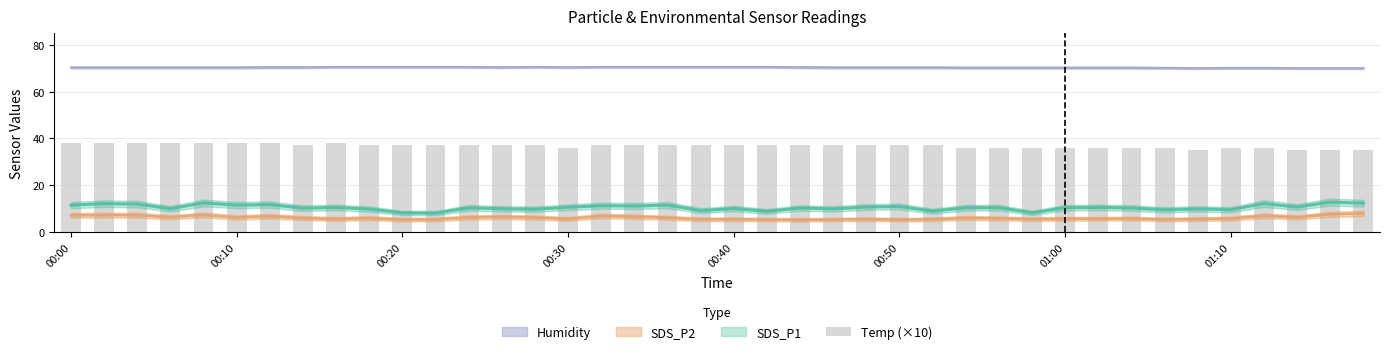

Reading left to right, what are all the values shown in this chart?

38	38	38	38	38	38	38	37	38	37	37	37	37	37	37	36	37	37	37	37	37	37	37	37	37	37	37	36	36	36	36	36	36	36	35	36	36	35	35	35